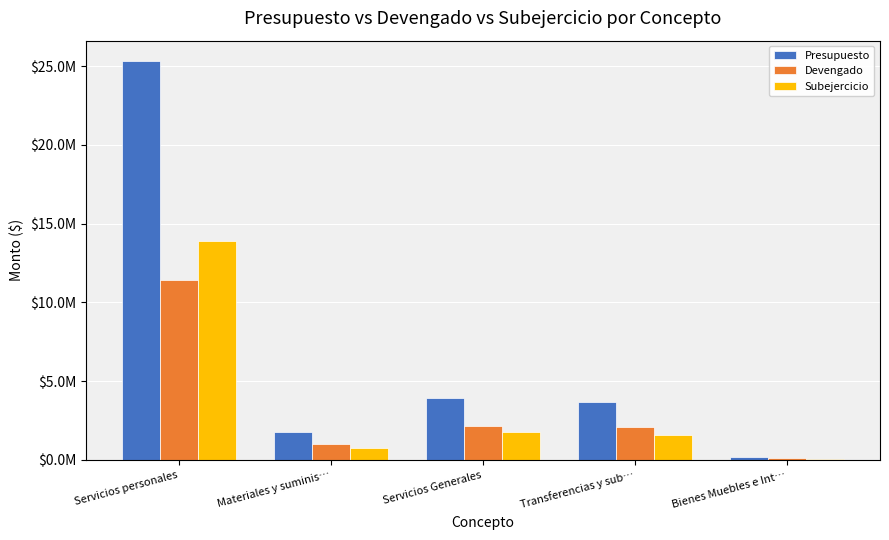

Does the chart contain stacked bars?

No